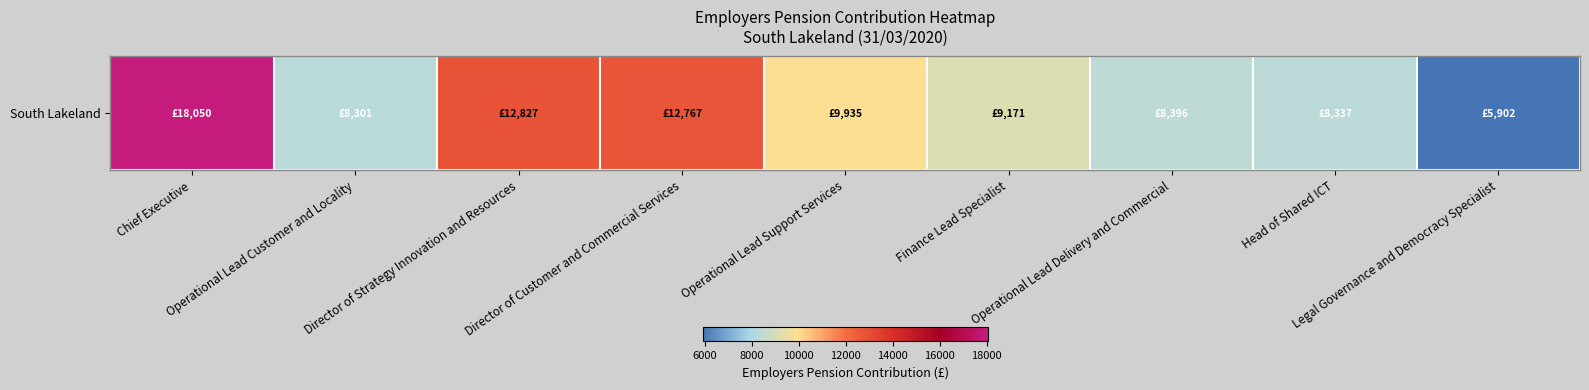

How many values are below 9171?

4